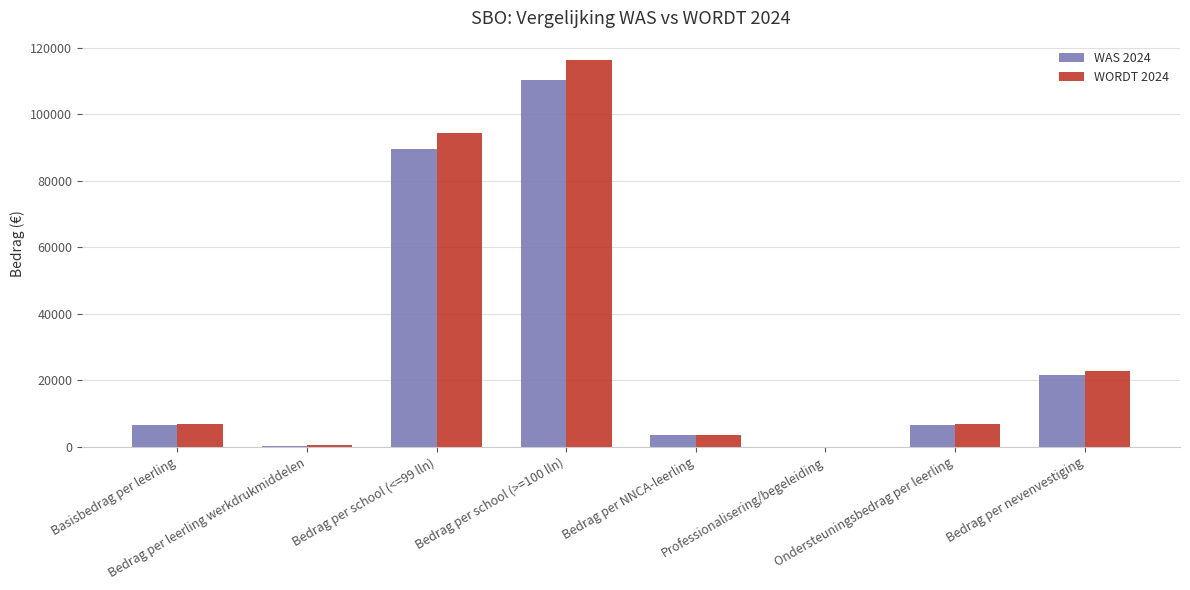

The value of WORDT 2024 at Bedrag per school (>=100 lln) is 116299.4. True or false?

True